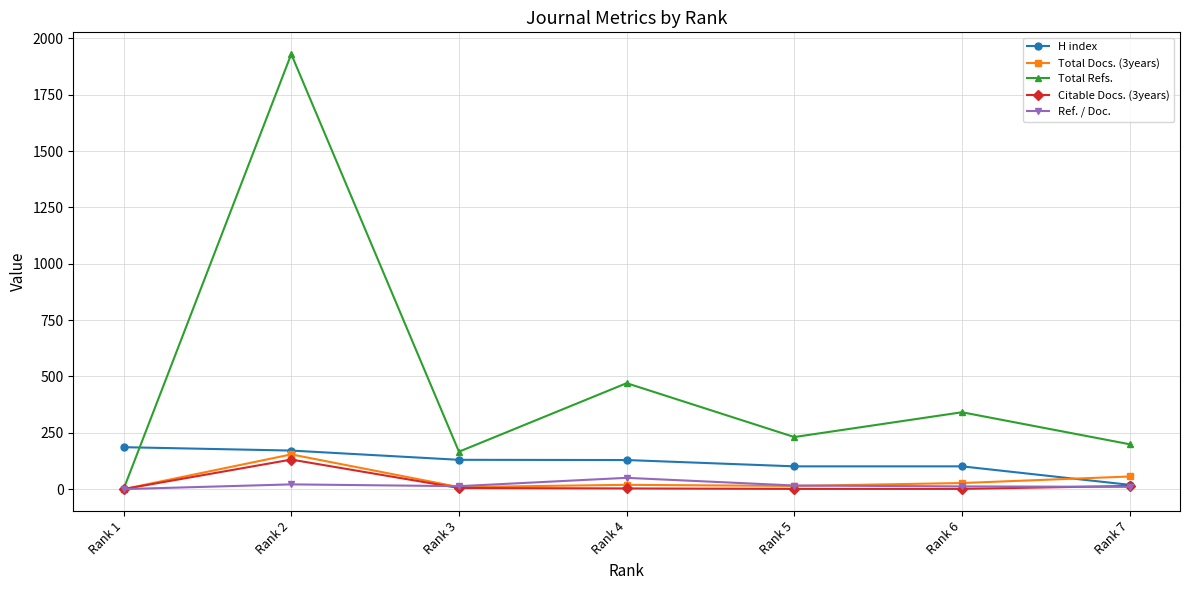

Rank the series by their maximum value, from highest to lowest.

Total Refs., H index, Total Docs. (3years), Citable Docs. (3years), Ref. / Doc.